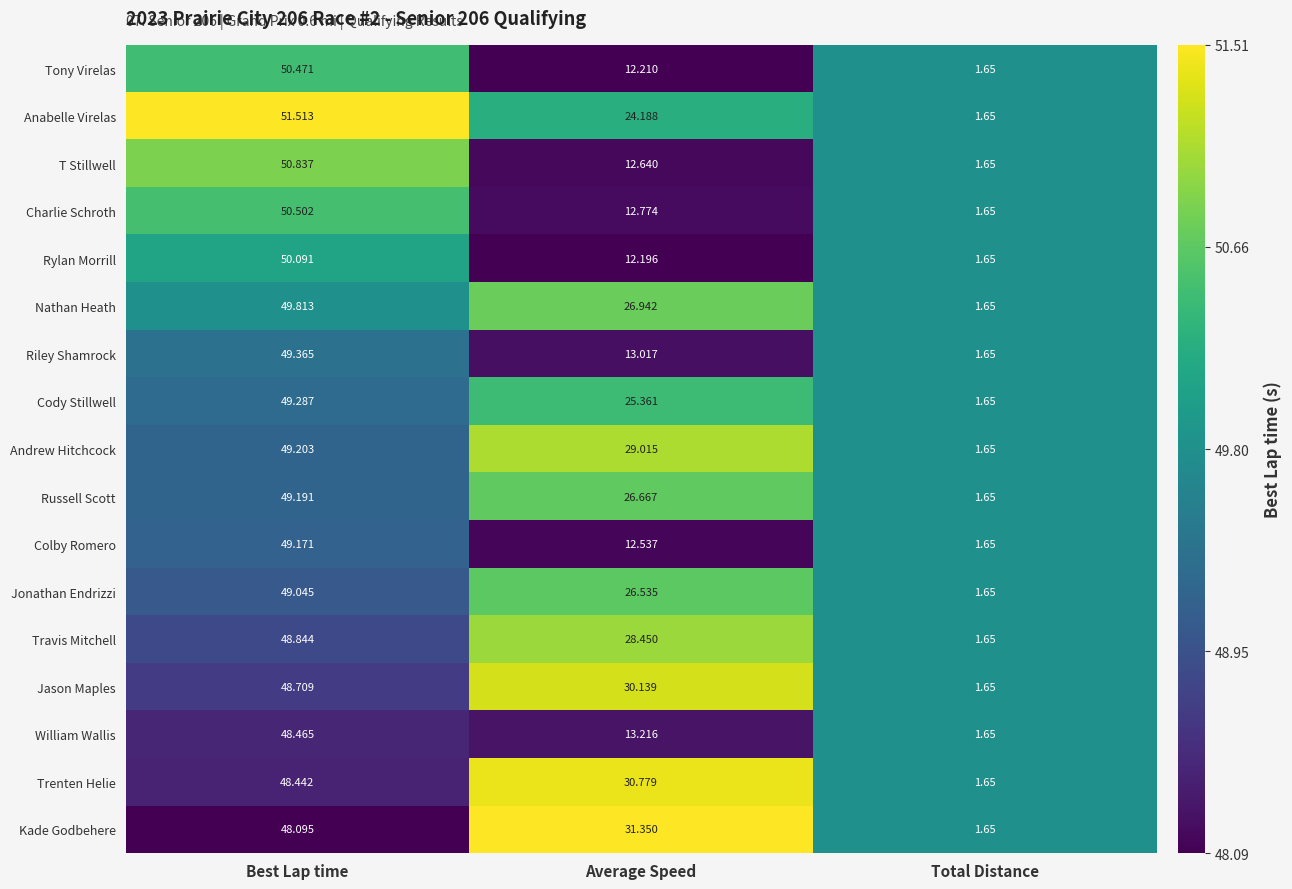

Is the value of Anabelle Virelas at Total Distance greater than the value of Jason Maples at Best Lap time?

No